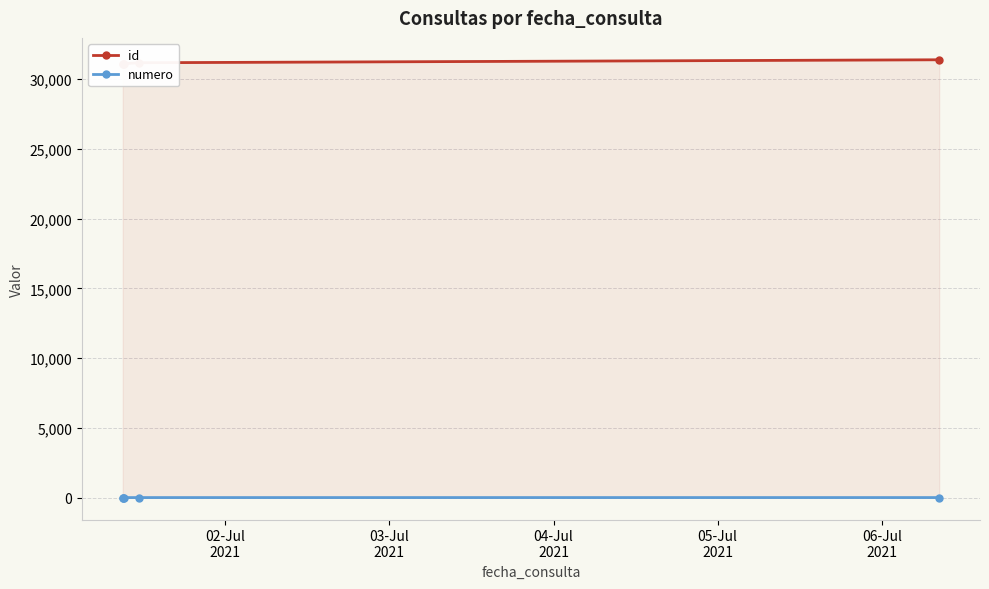

True or false: numero has more than 2 interior local peaks.

False